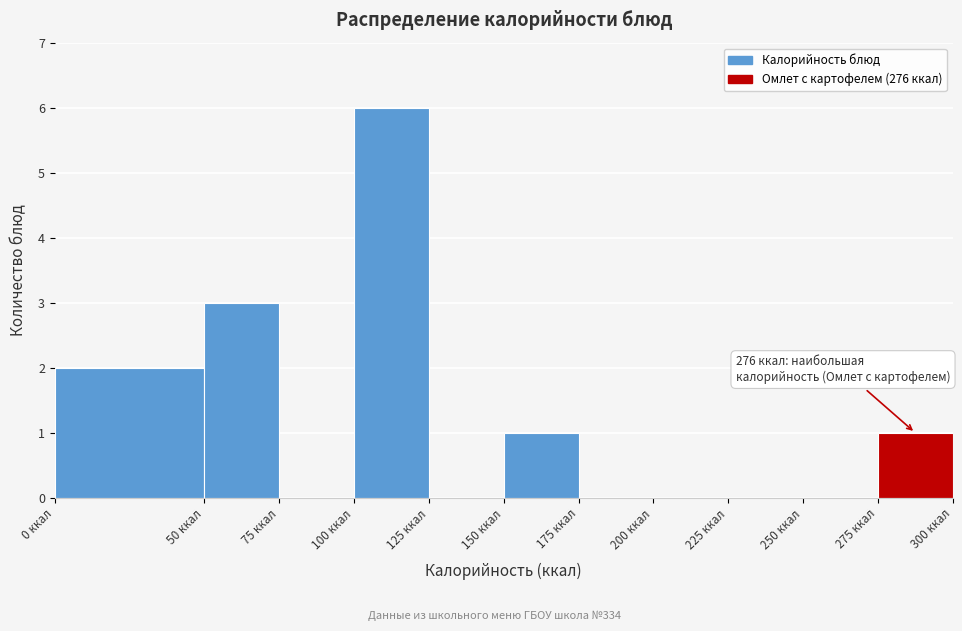

Over which range of the x-axis is the bar tallest?

100 to 125